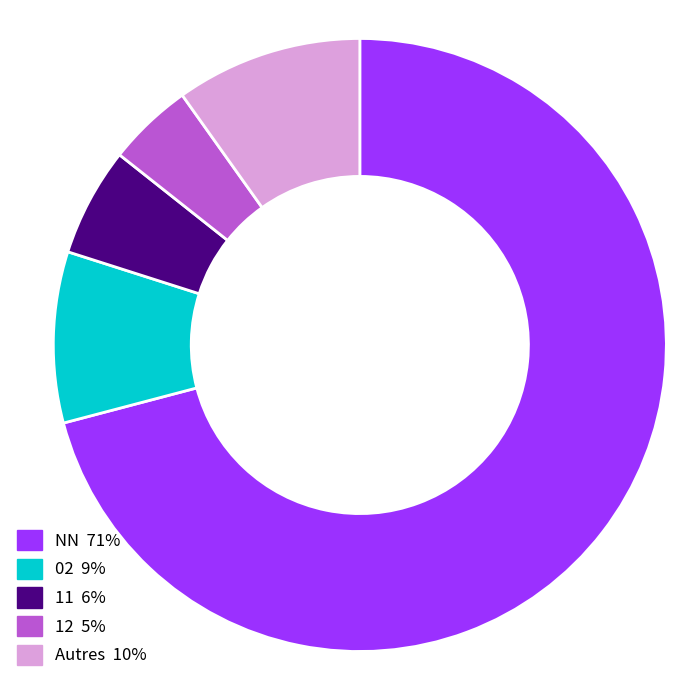

Does any single category account for the majority?

Yes